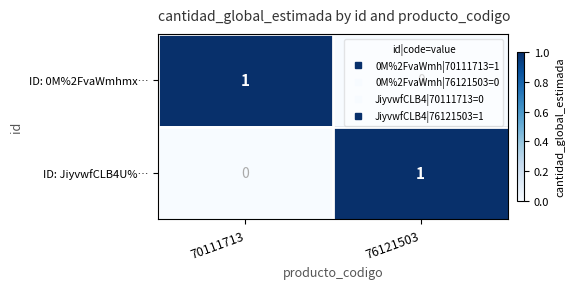

What is the total value across all series at 70111713?

1